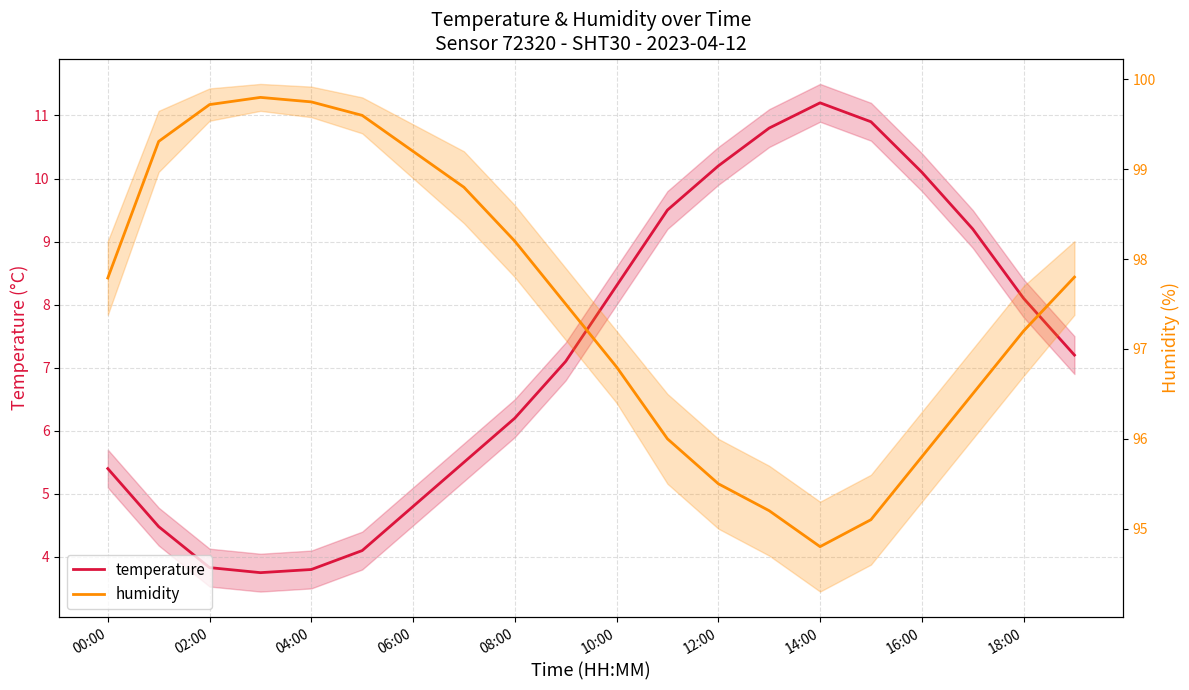

The value of temperature at 00:00 is 5.4. True or false?

True